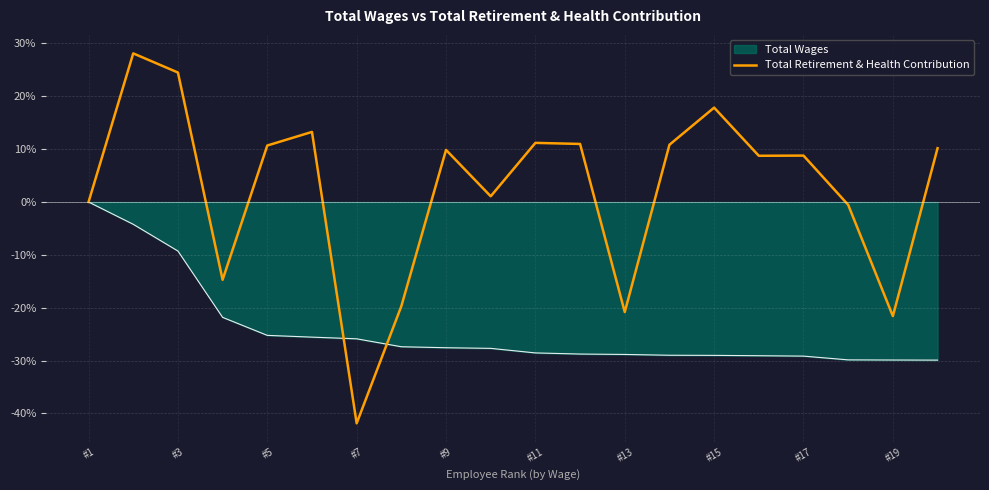

Which series has the largest range (max minus min)?

Total Retirement & Health Contribution